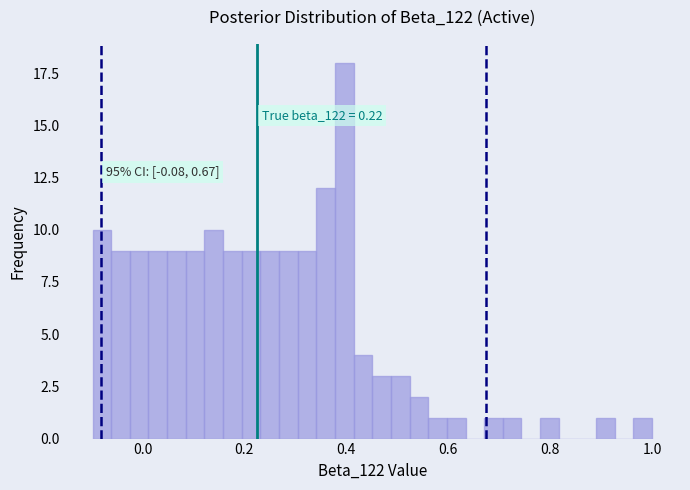

Around what value on the x-axis is the tallest bar? Give the approximate position of its centre, as read against the axis.

0.40